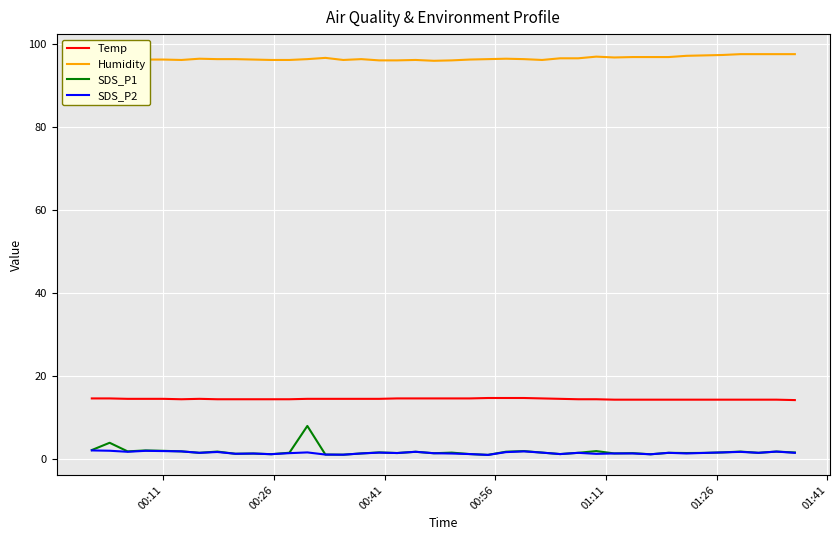

List the series in order of their peak value, lowest first.

SDS_P2, SDS_P1, Temp, Humidity